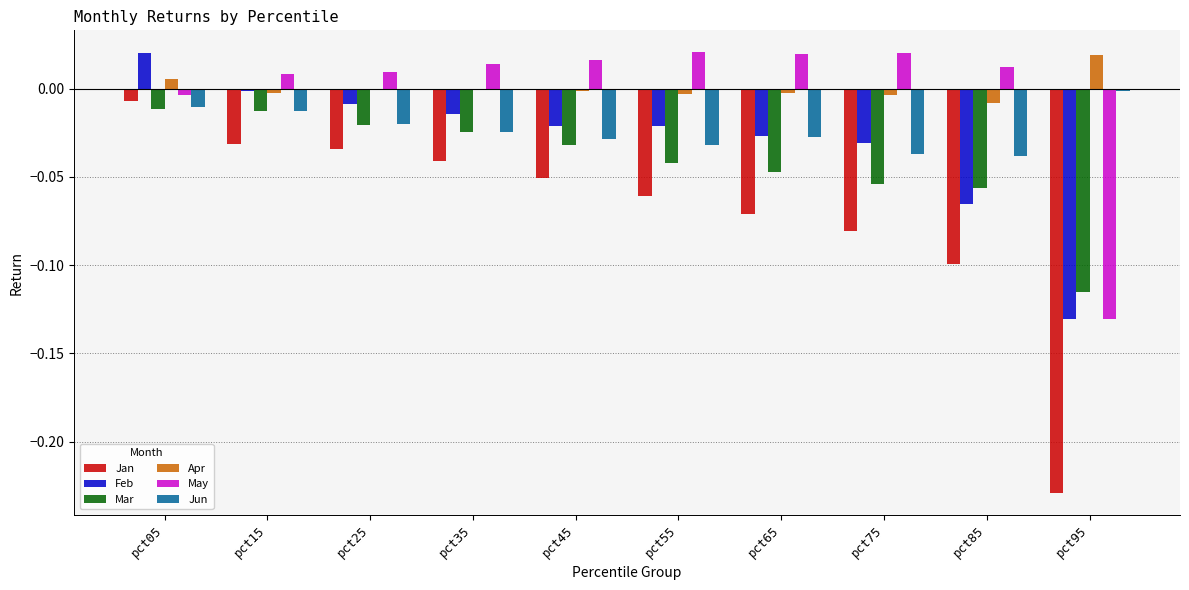

At which category is the sum across all series the highest?

pct05